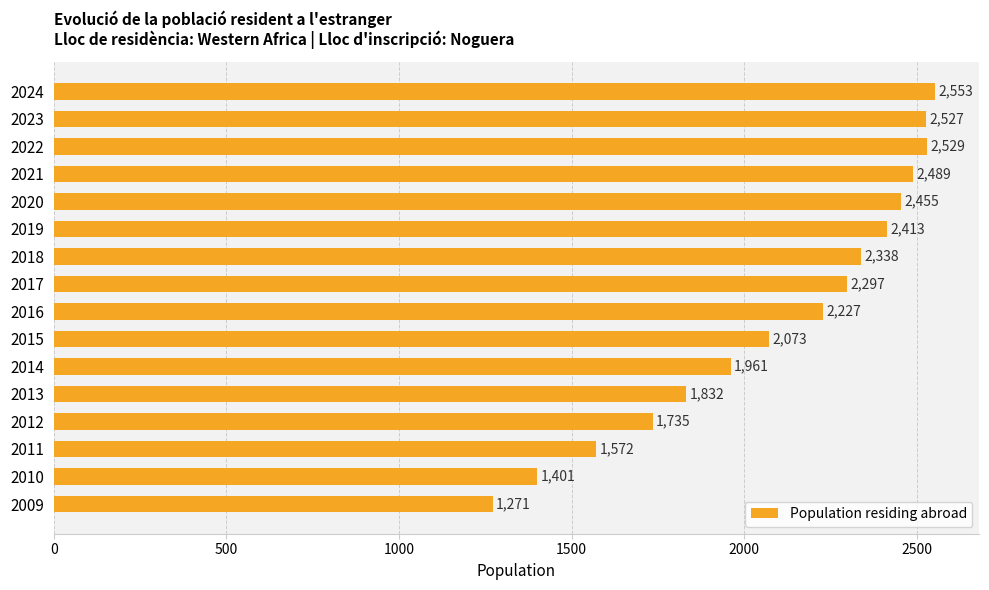

The value at 2017 is 3744. True or false?

False